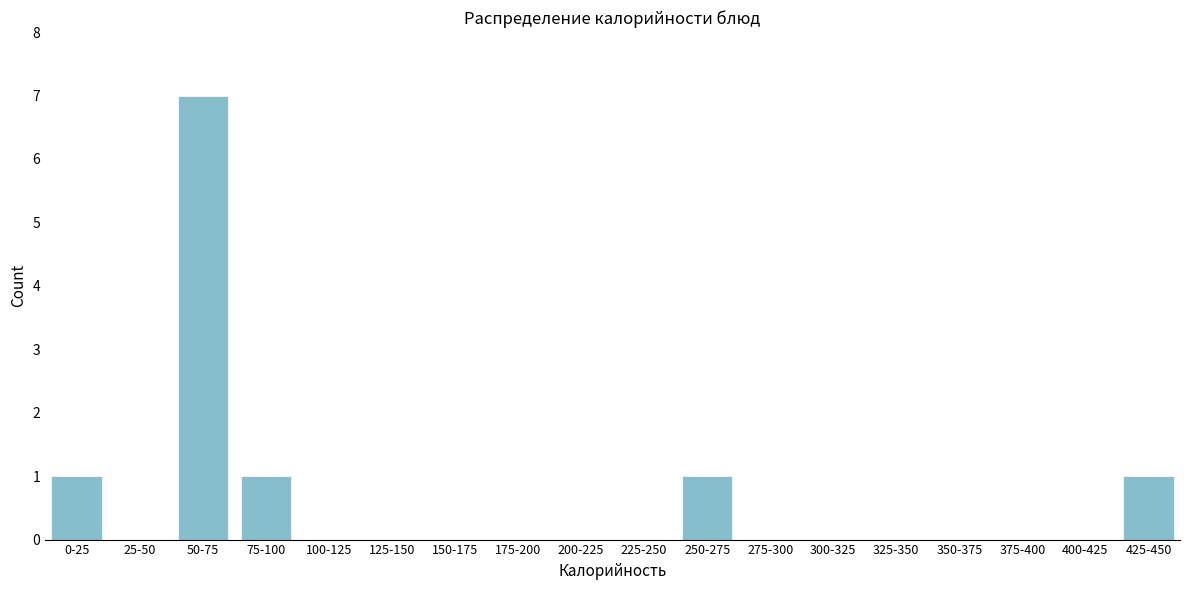

Reading left to right, transcribe all the data shown in this chart.

0-25=1	25-50=0	50-75=7	75-100=1	100-125=0	125-150=0	150-175=0	175-200=0	200-225=0	225-250=0	250-275=1	275-300=0	300-325=0	325-350=0	350-375=0	375-400=0	400-425=0	425-450=1